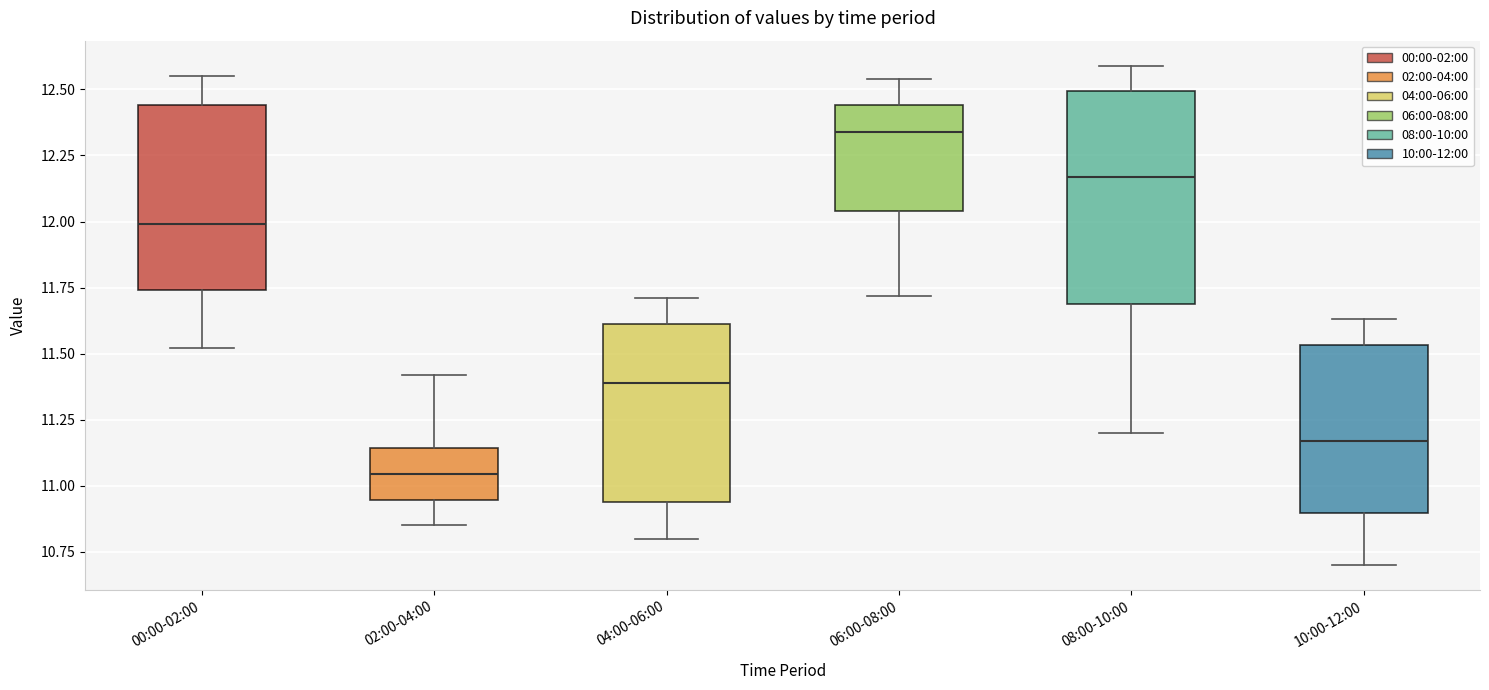

Comparing the boxes themselves (not the whiskers), which one is the tallest?

08:00-10:00